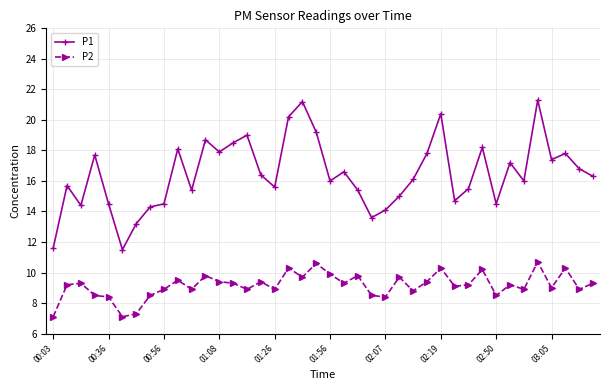

Which series has the widest spread of values?

P1